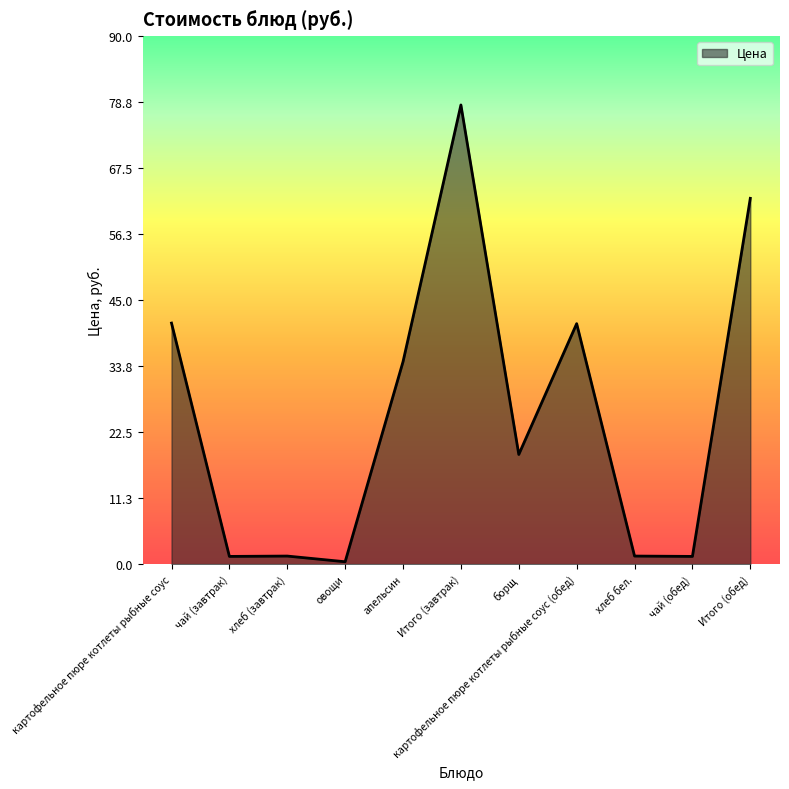

Does the chart display data point markers on the line(s)?

No